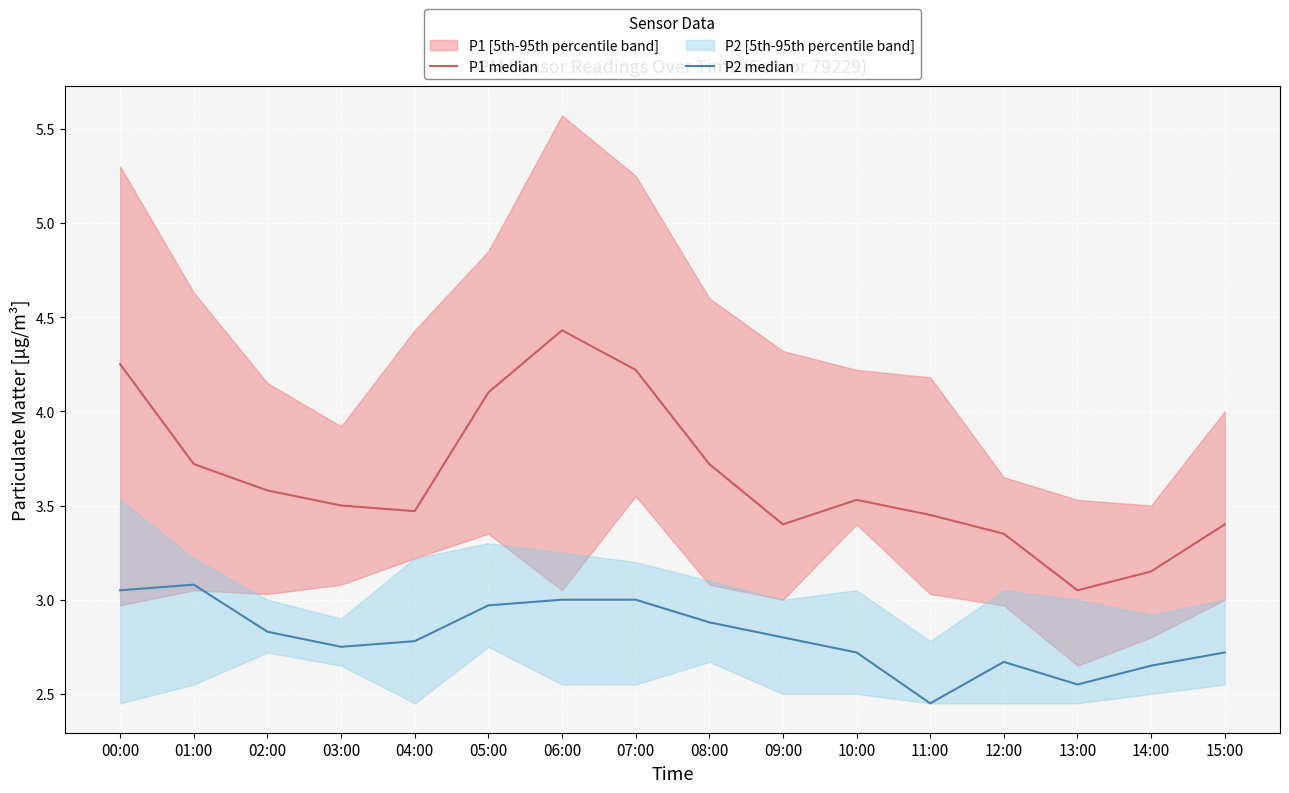

Reading left to right, list all the values displayed in this chart.

P1 median: 4.2	3.7	3.6	3.5	3.5	4.1	4.4	4.2	3.7	3.4	3.5	3.5	3.4	3.0	3.1	3.4
P2 median: 3.0	3.1	2.8	2.8	2.8	3.0	3.0	3.0	2.9	2.8	2.7	2.5	2.7	2.5	2.6	2.7